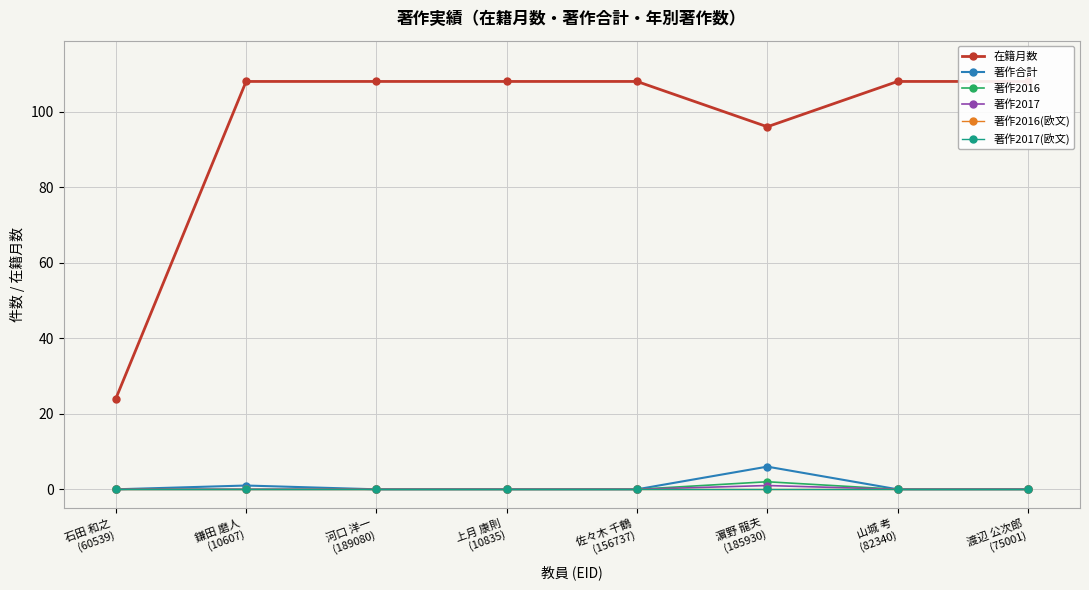

True or false: 在籍月数 and 著作2016 intersect in this chart.

False